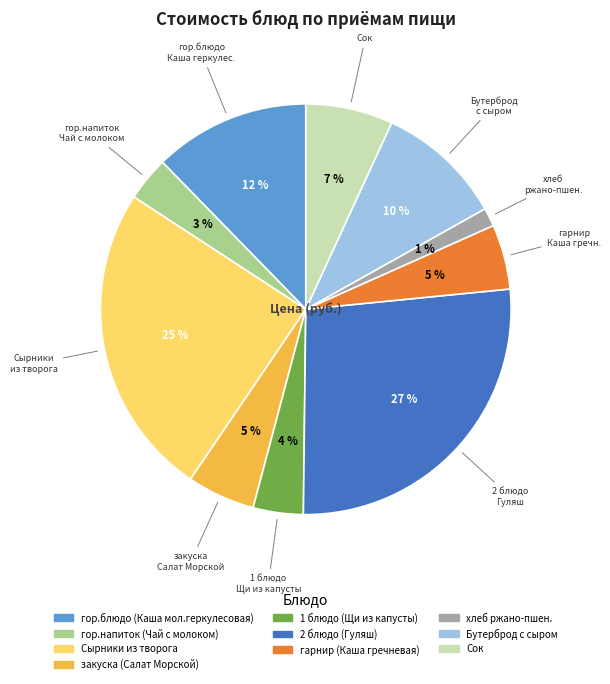

Do 2 блюдо (Гуляш) and Сырники из творога together represent more than half of the pie?

Yes